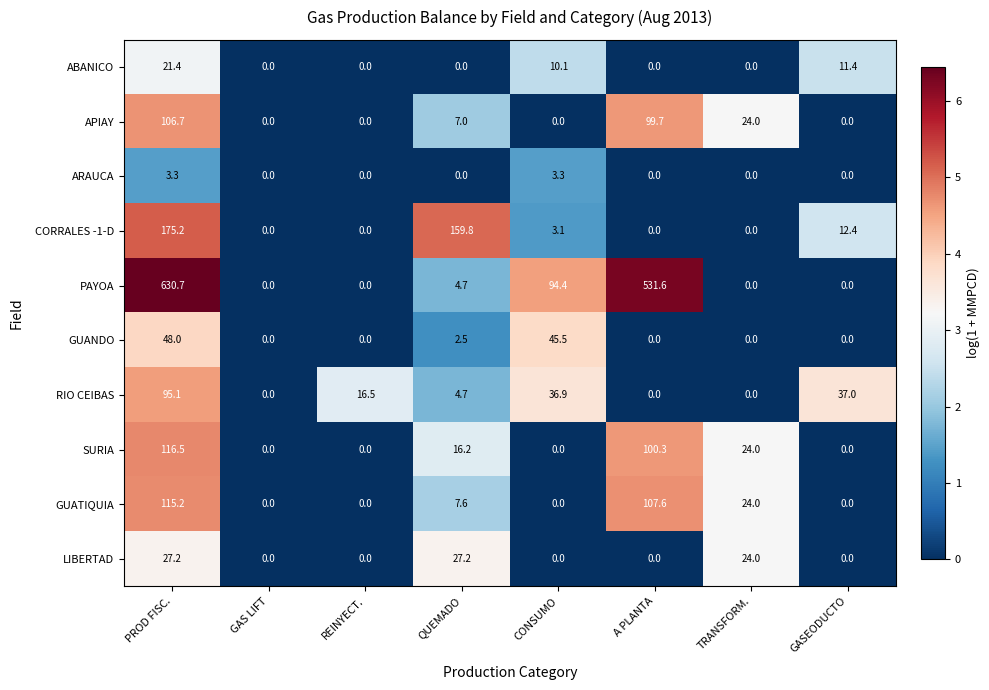

Which series has the largest total across all categories?

PAYOA